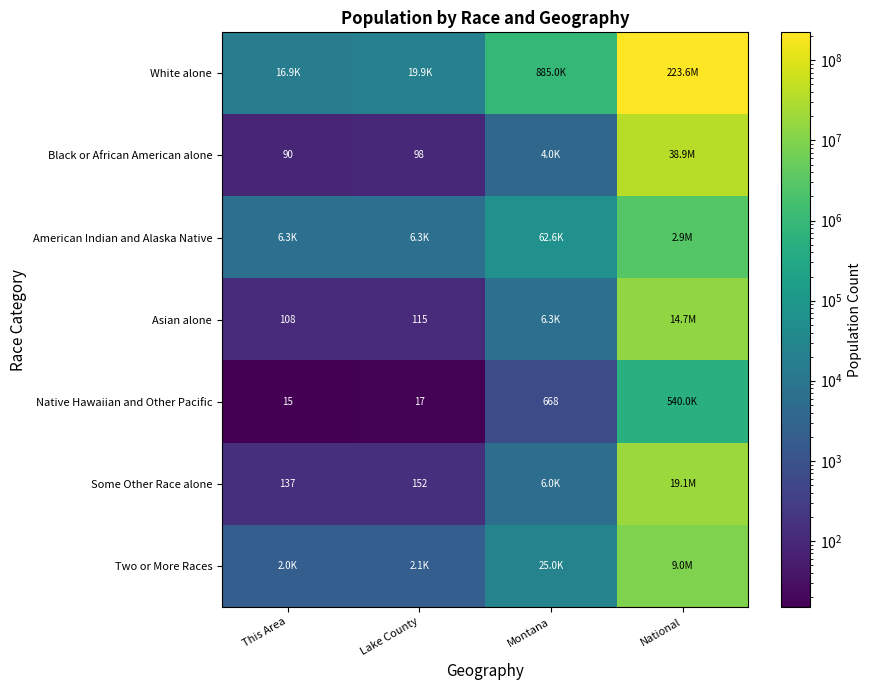

Is the value of Native Hawaiian and Other Pacific at Montana greater than the value of Asian alone at This Area?

Yes